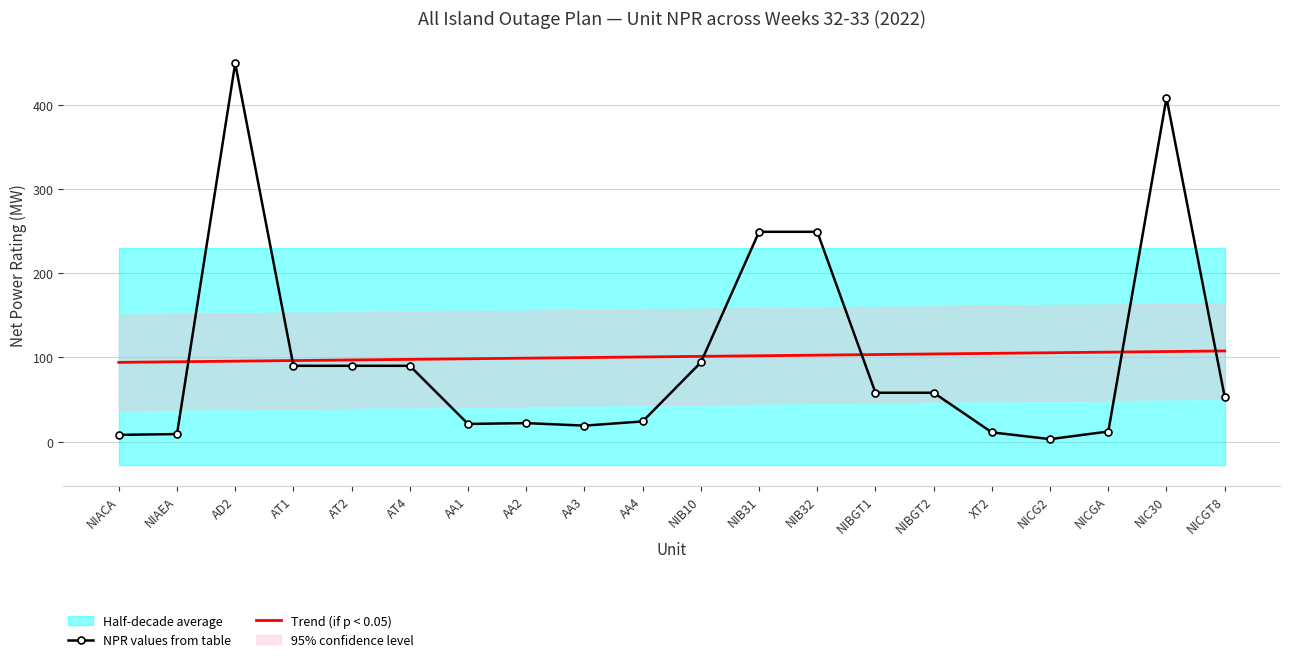

The Trend (if p < 0.05) series shows 96.9 at AT2. True or false?

True